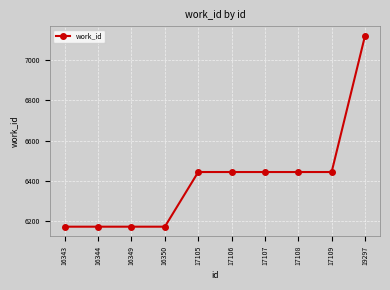

What is the value of the 1st point from the left?

6174